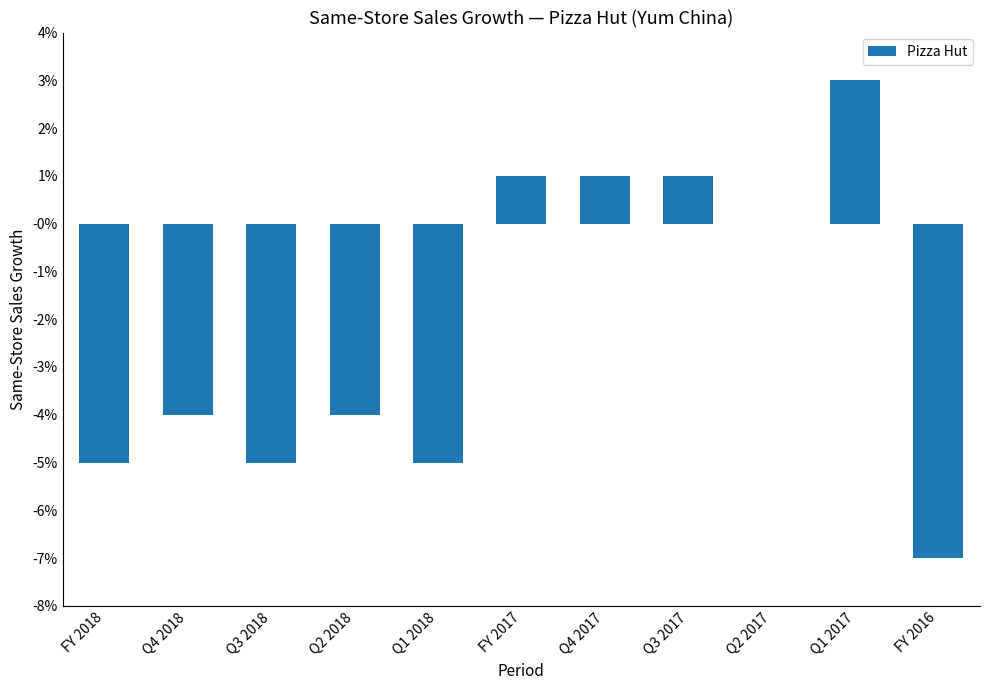

What is the label of the 5th bar from the left?

Q1 2018